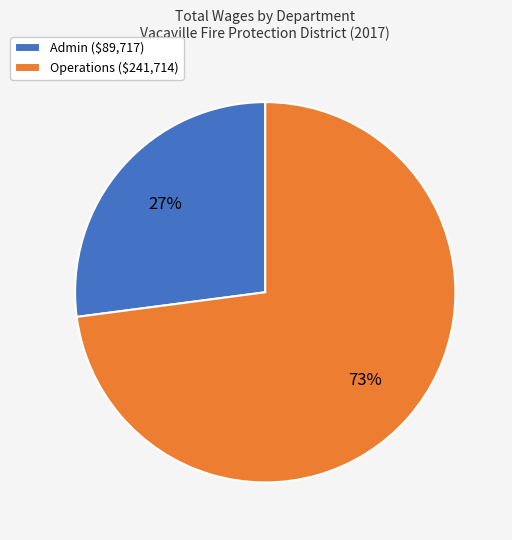

True or false: Operations ($241,714) accounts for 59% of the total.

False